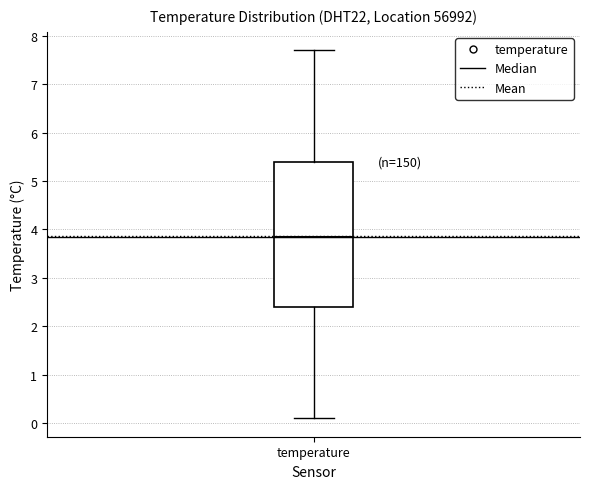

Transcribe this box plot: give where the median line is, the range the box spans, and where the two whiskers end, as read against the y-axis. The values are not printed on the chart, so give them approximately, as read against the axis.

median 3.9, box 2.4 to 5.4, whiskers 0.1 to 7.7